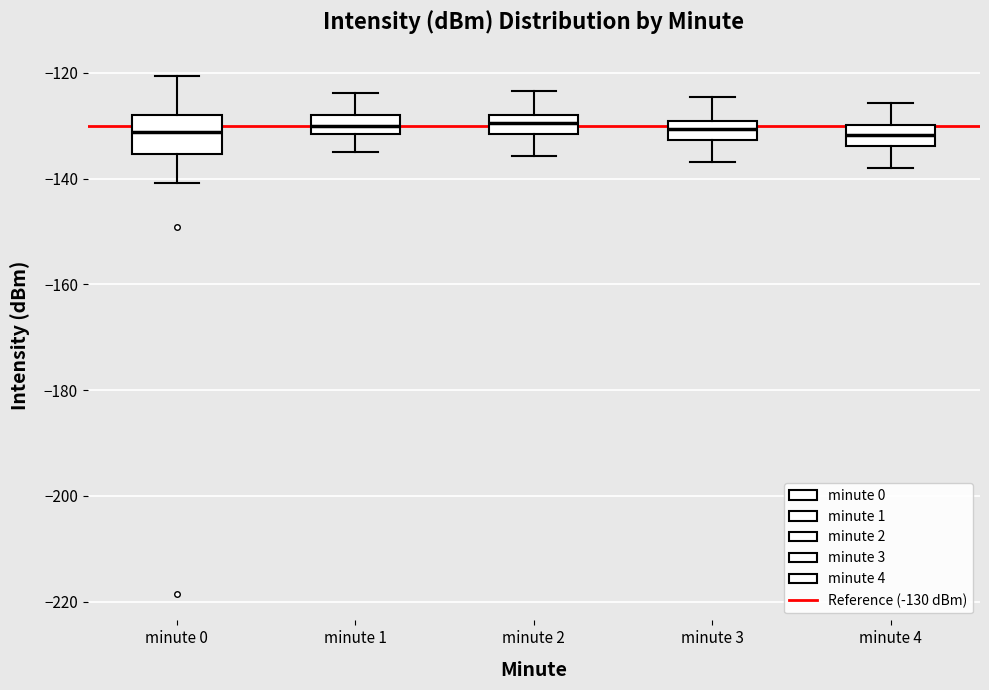

Which box is the tallest, from its lower edge to its upper edge?

minute 0